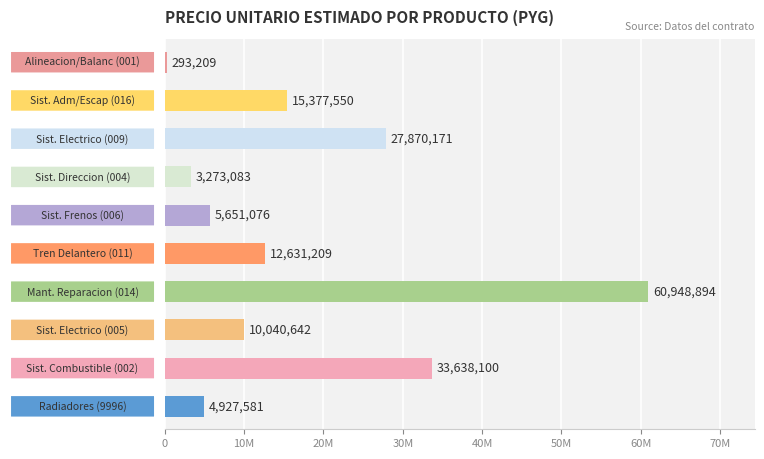

What is the minimum value shown in the chart?

293209